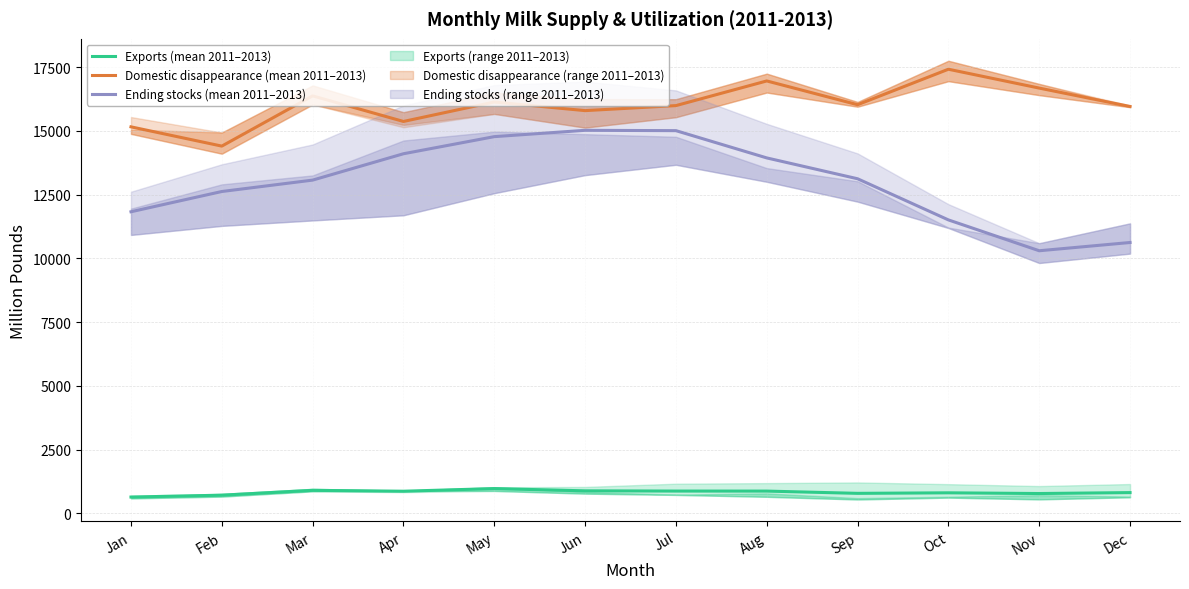

Which category has the lowest value in the Domestic disappearance series?

Feb